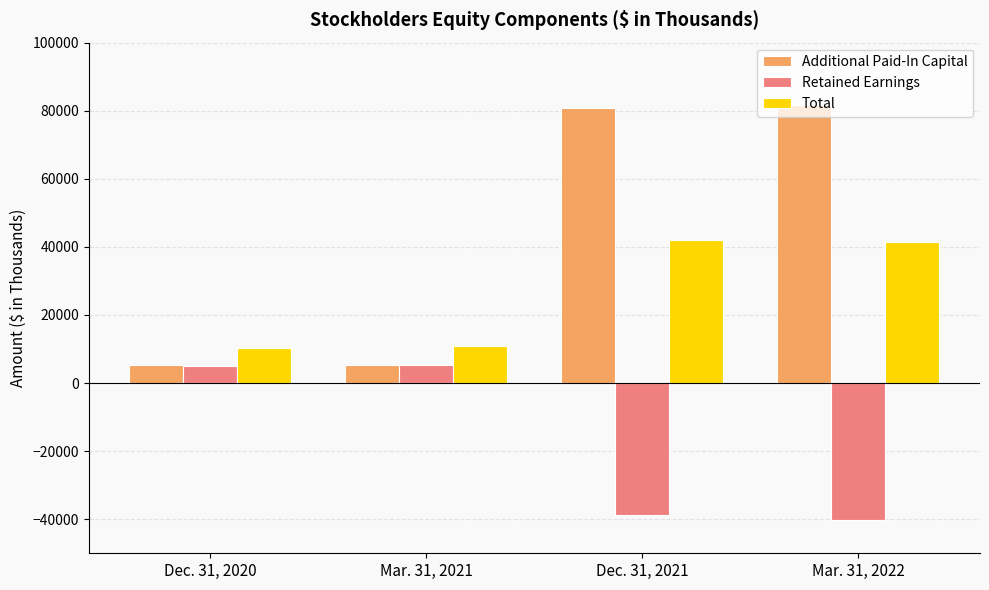

What is the sum of all Additional Paid-In Capital values?

173152